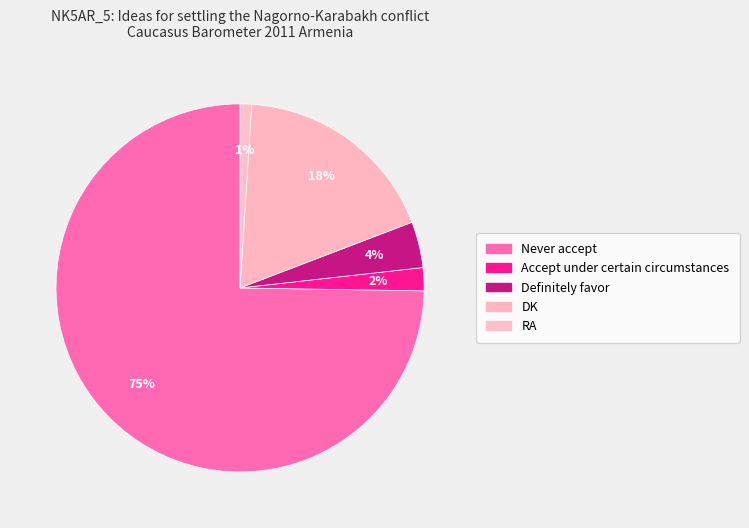

Which has a higher value, Accept under certain circumstances or Never accept?

Never accept